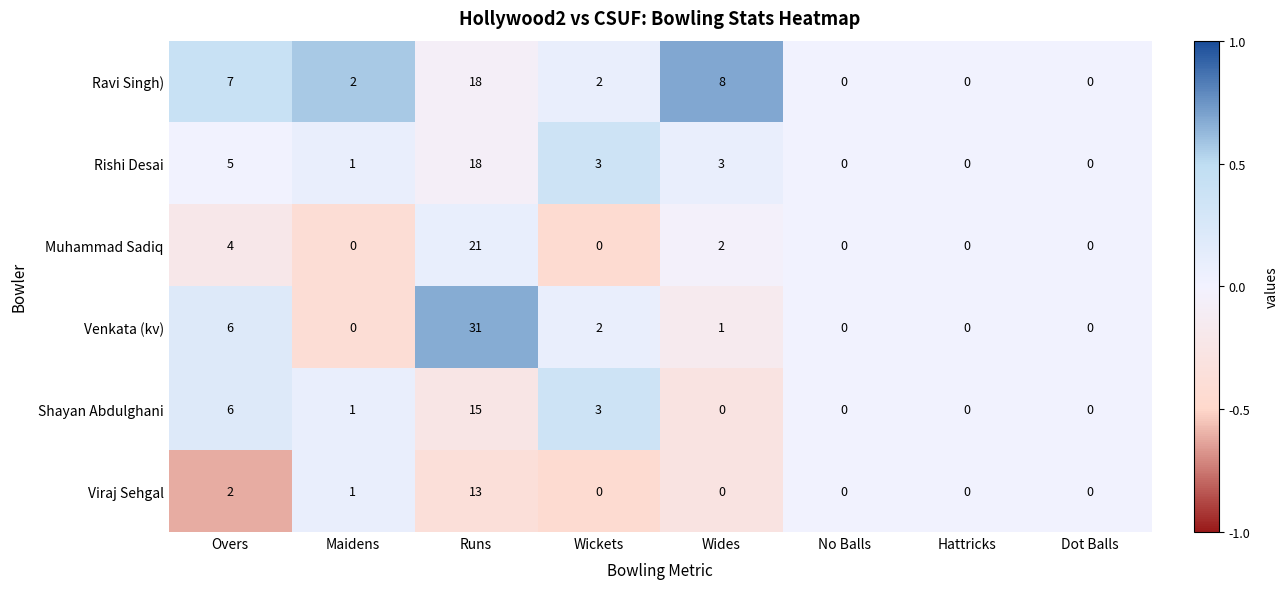

True or false: Venkata (kv) has a value of -9 at No Balls.

False